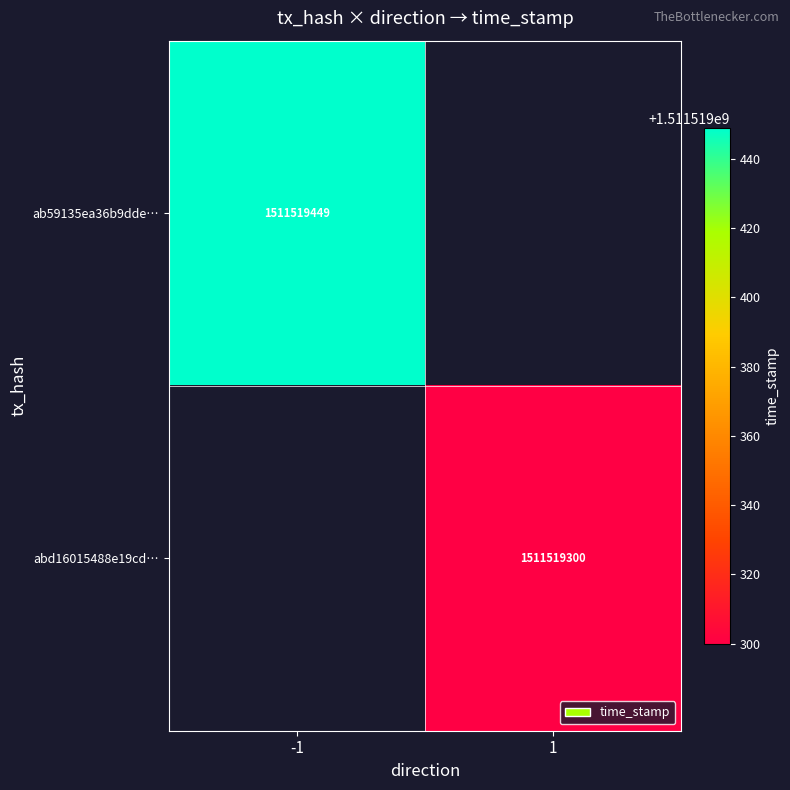

Between 0 and 1, which series saw the biggest shift?

ab59135ea36b9dde499b30c44d7342af41264a6